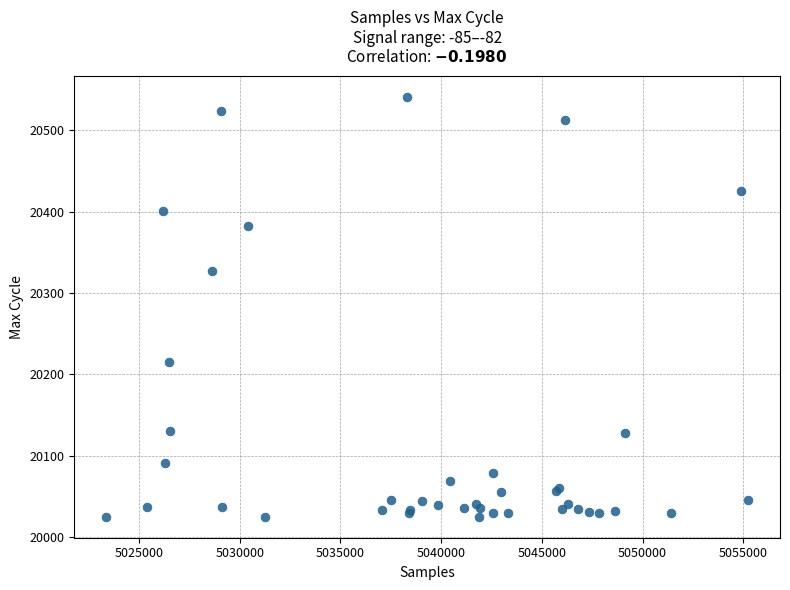

What Y value in the scatter plot is closest to 20283?

20327